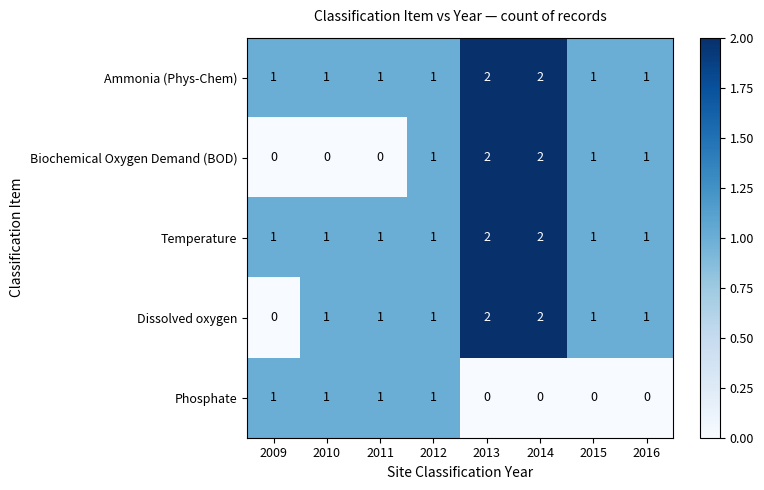

True or false: Ammonia (Phys-Chem) has a value of 1 at 2015.

True